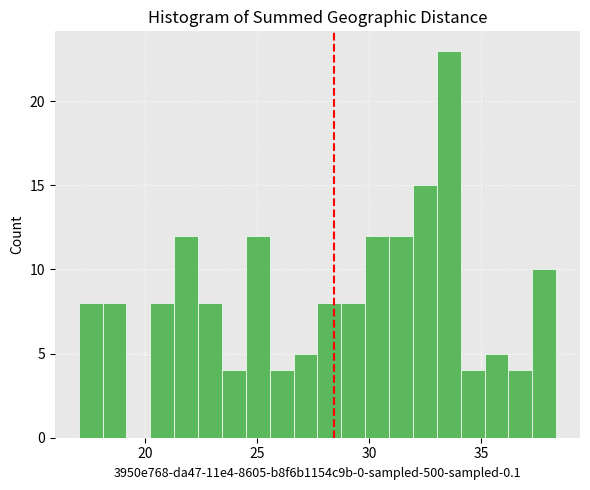

Read against the x-axis, roughly where is the centre of the tallest bar?

33.5